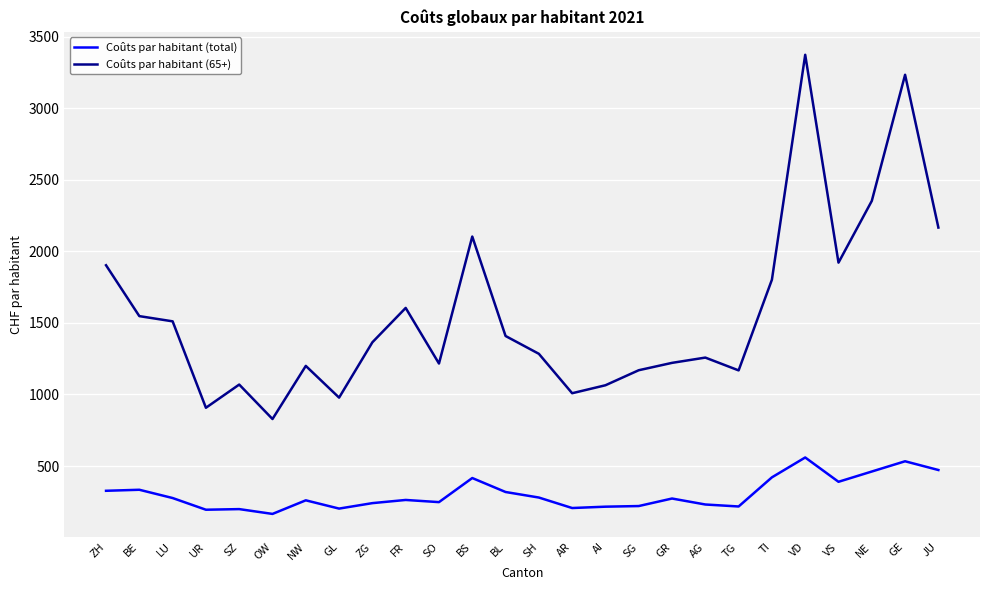

What is the total value across all series at AG?

1489.4